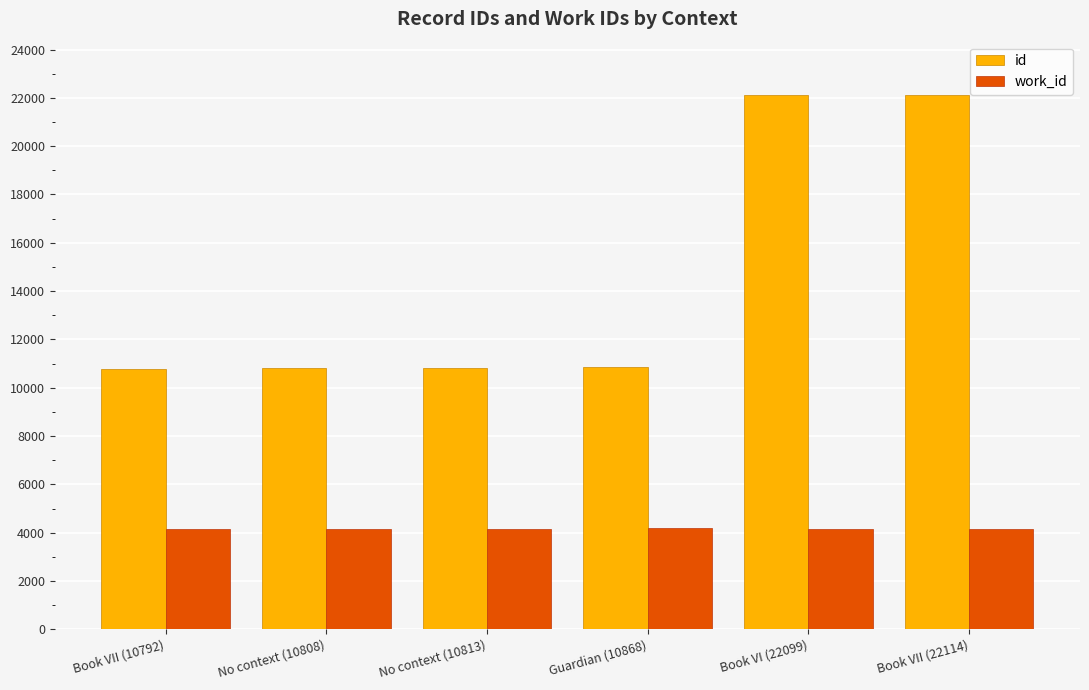

What position from the left is Book VI (22099)?

5